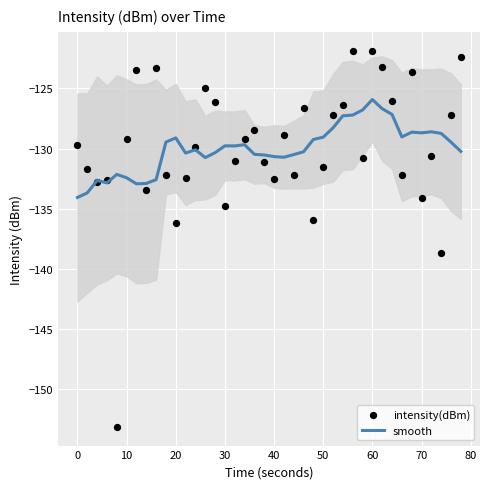

What are all the series names shown in the legend?

smooth, intensity(dBm)